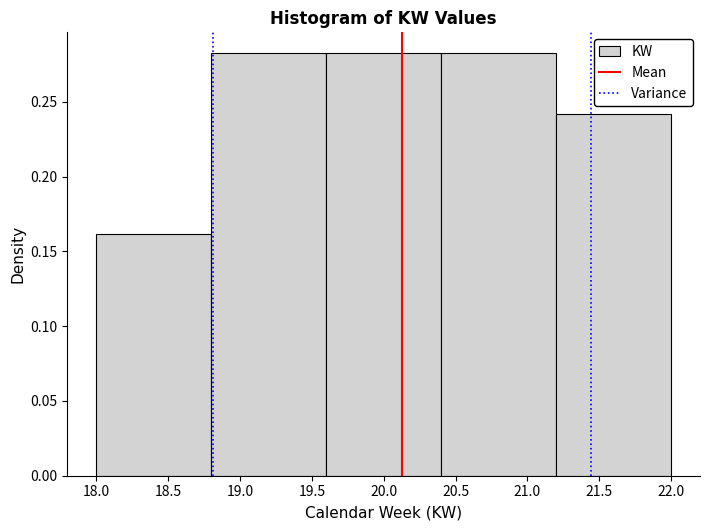

What is the height of the bar covering 20.4 to 21.2 on the x-axis? The values are not printed on the chart, so give them approximately, as read against the axis.

0.28